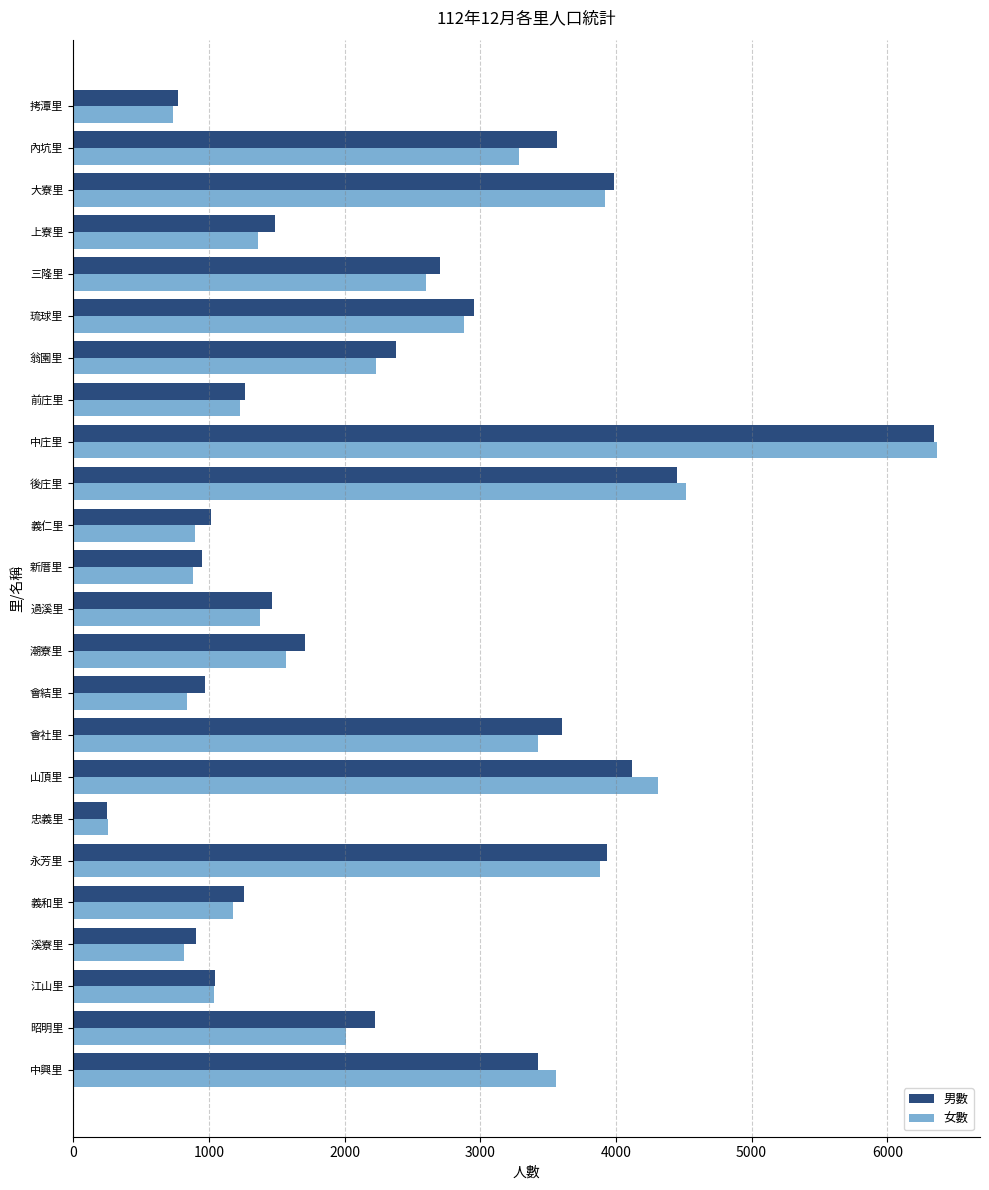

At which label does 男數 reach its minimum?

忠義里